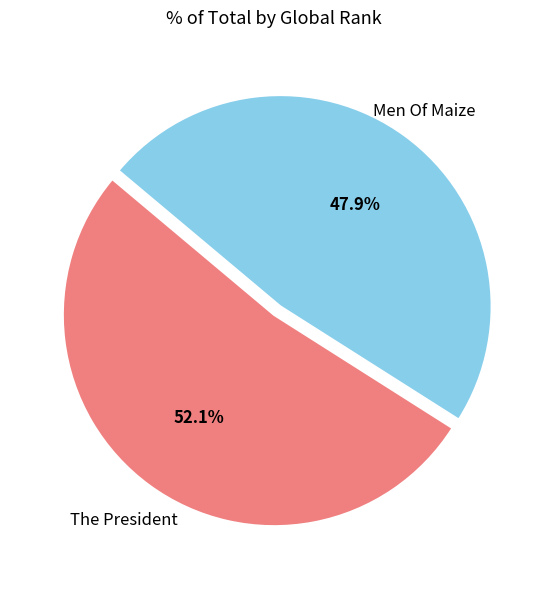

To the nearest percent, what percentage of the pie is Men Of Maize?

48%